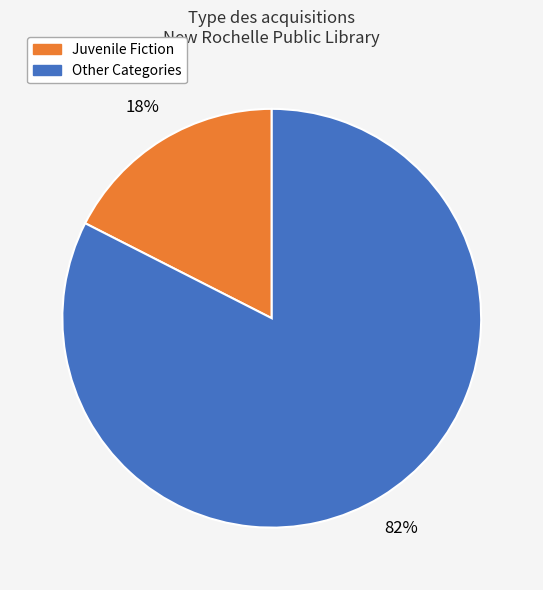

Is there a majority slice in this chart?

Yes